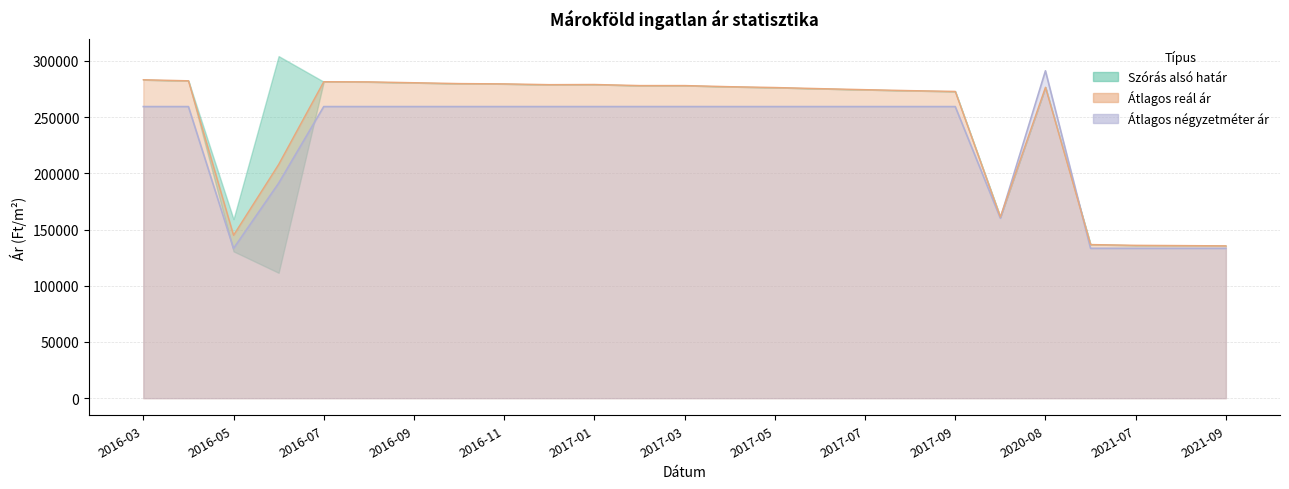

At 2016-11, list the series in order from smallest to largest.

Átlagos négyzetméter ár, Átlagos reál ár